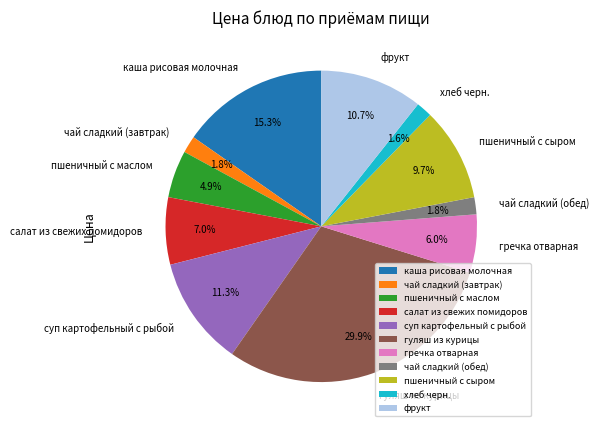

Combined, do фрукт and салат из свежих помидоров account for over 50%?

No